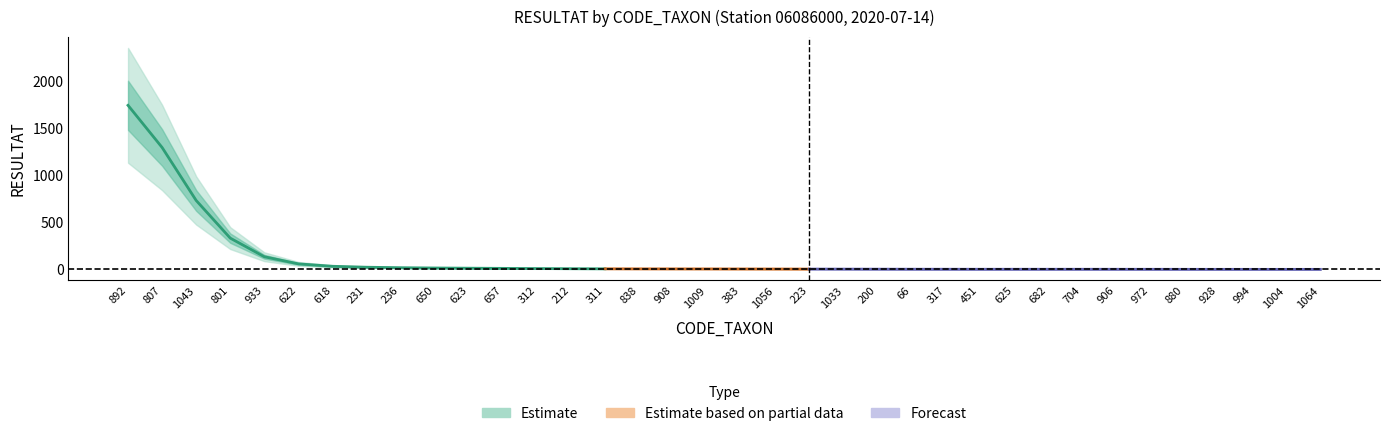

How many times do RESULTAT_by_TAXON and CODE_TAXON cross each other?

1